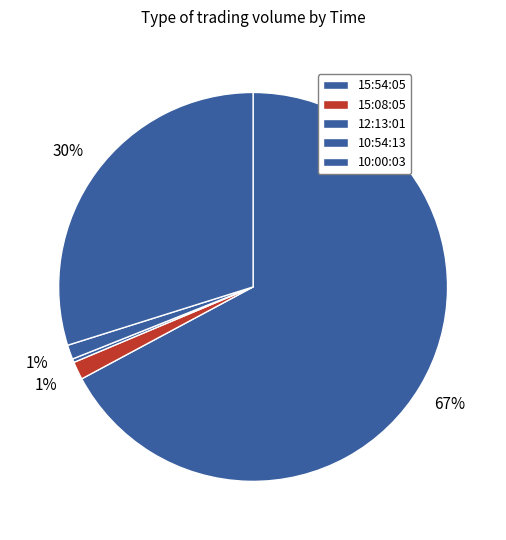

What is the largest slice in the pie chart?

15:54:05